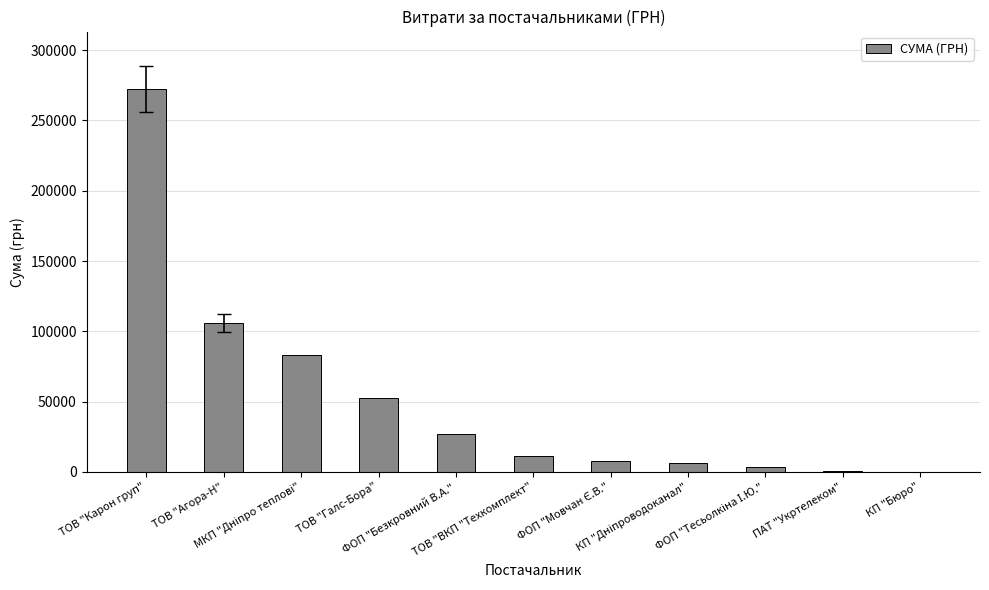

What is the ratio of the value at ТОВ "Карон груп" to the value at ФОП "Безкровний В.А."?

10.1